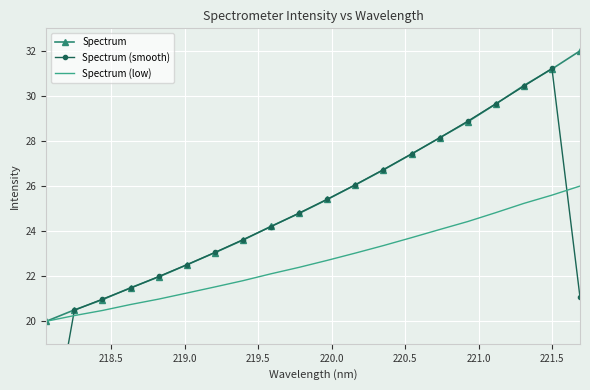

What is the maximum value for Spectrum (low)?

26.0